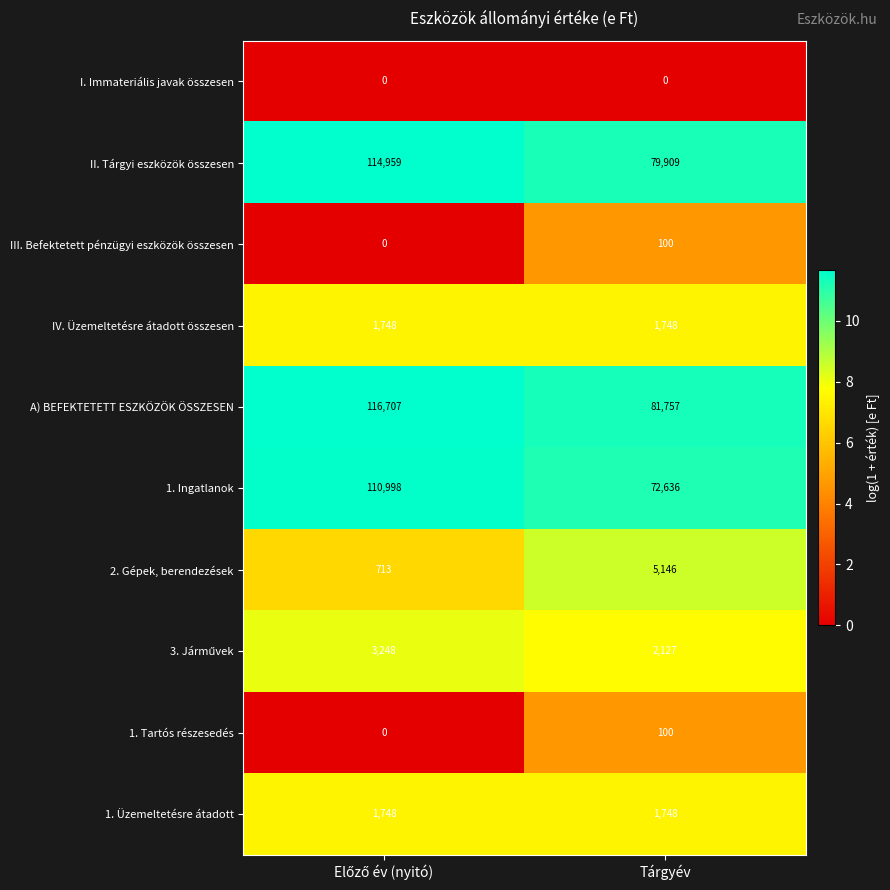

What is the difference between the maximum and minimum values in the III. Befektetett pénzügyi eszközök összesen series?

100